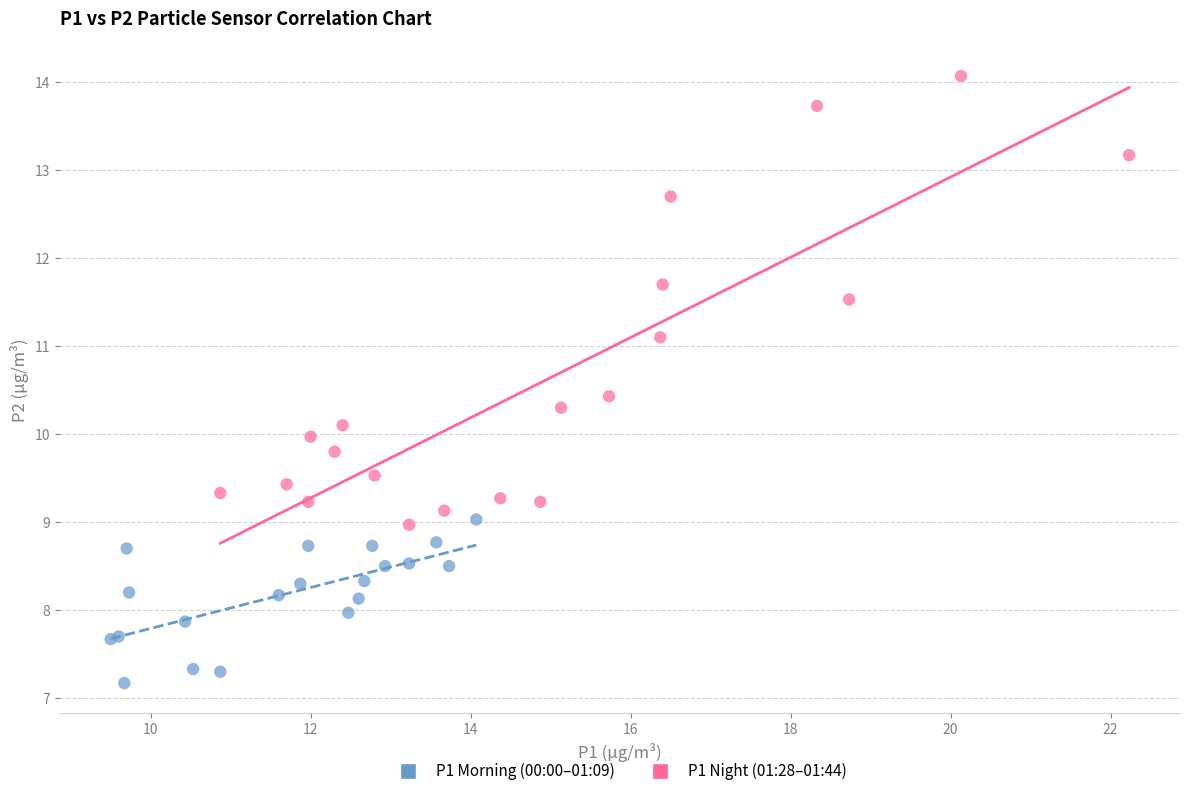

Which series contains the highest Y value?

P1 Night (01:28–01:44)